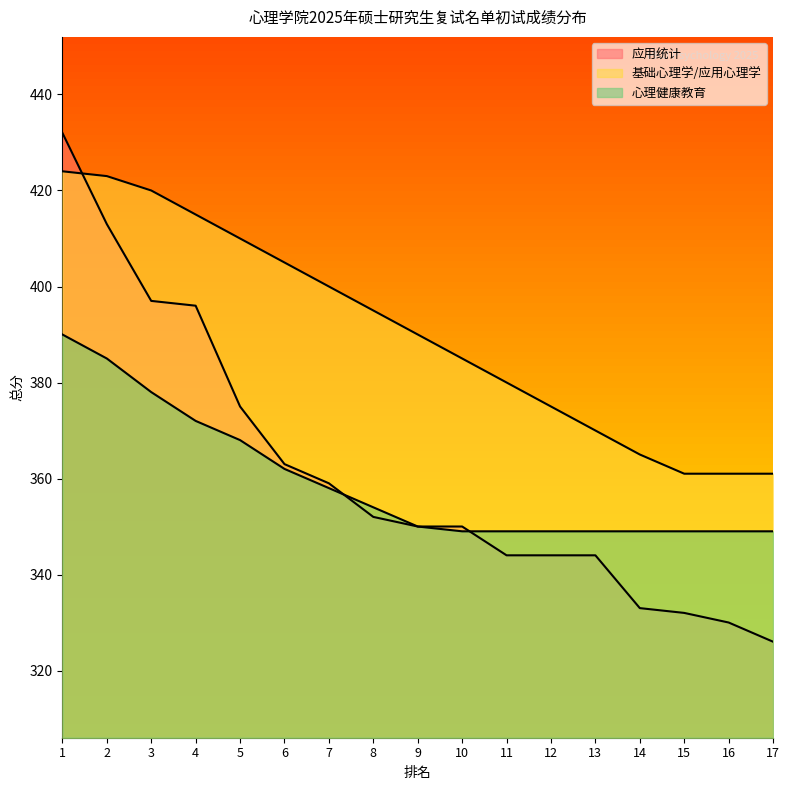

How many lines are shown in the chart?

3